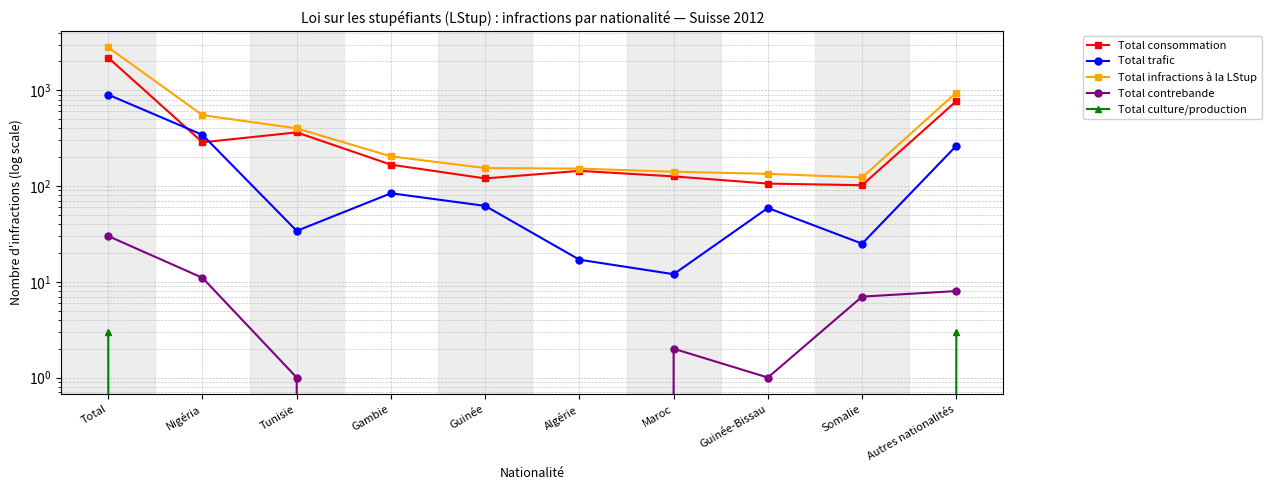

Rank the categories by Total contrebande value from lowest to highest.

Gambie, Guinée, Algérie, Tunisie, Guinée-Bissau, Maroc, Somalie, Autres nationalités, Nigéria, Total